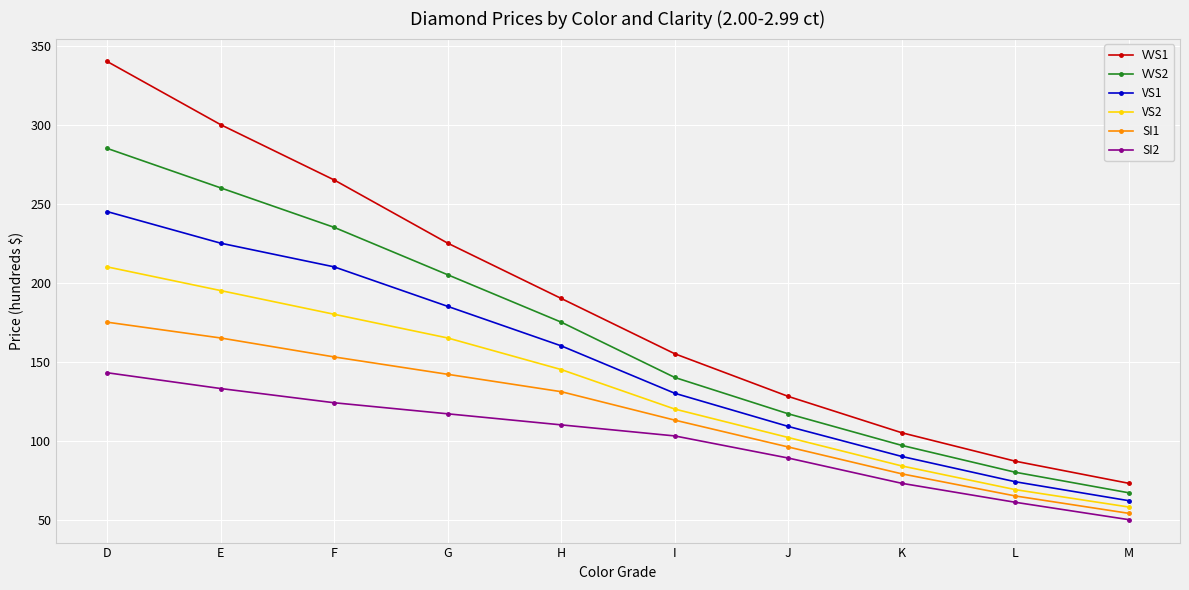

Rank the series by their average value, from highest to lowest.

VVS1, VVS2, VS1, VS2, SI1, SI2